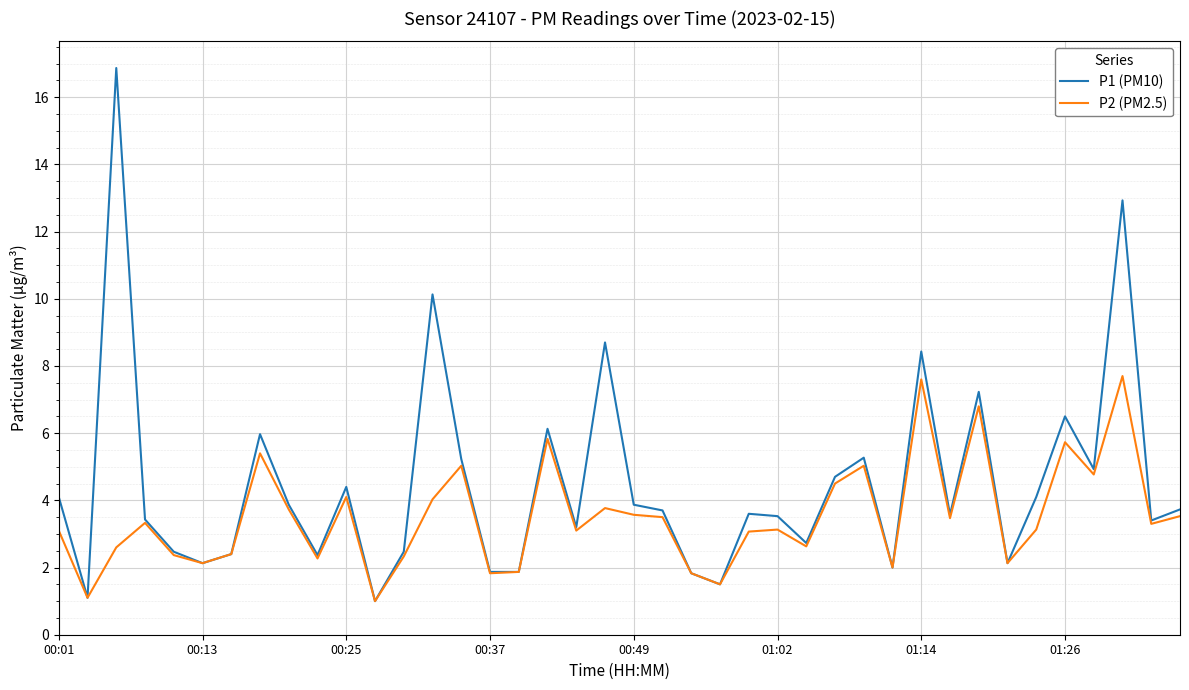

True or false: P2 (PM2.5) has more than 1 interior local peaks.

True